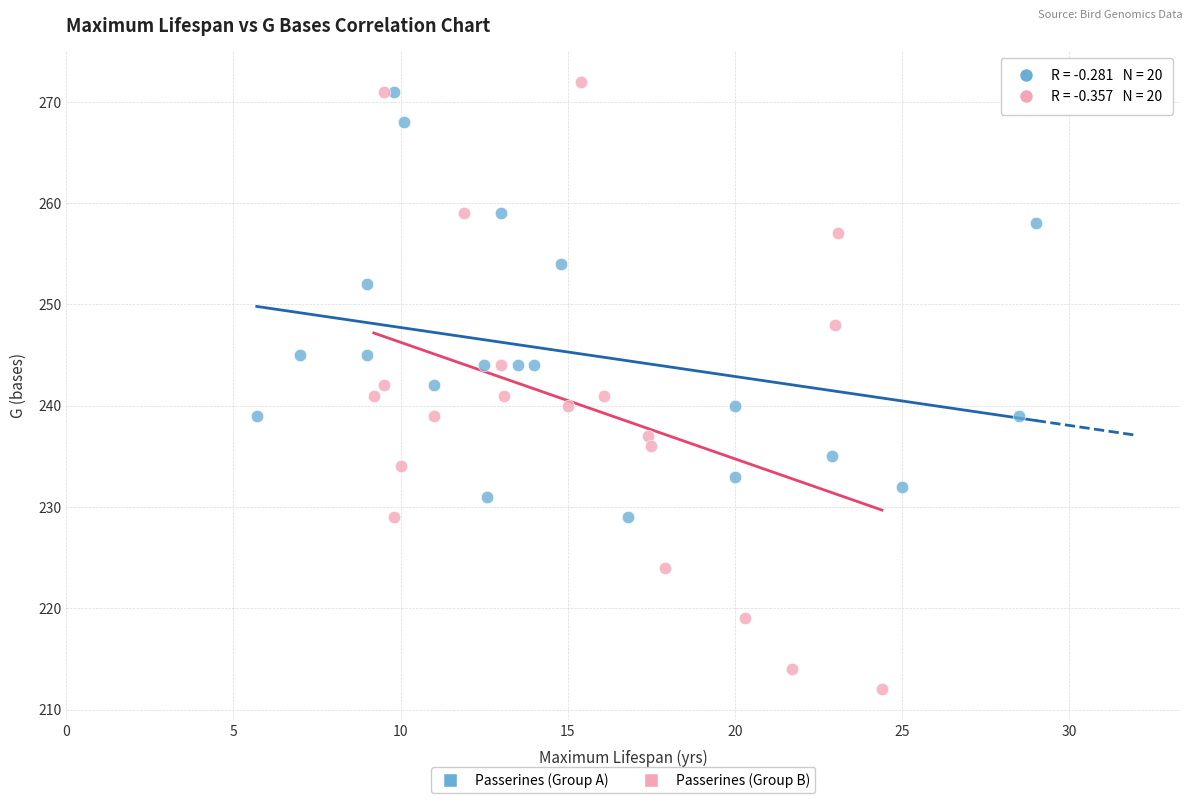

Which series has the widest spread of Y values?

Passerines (Group B)